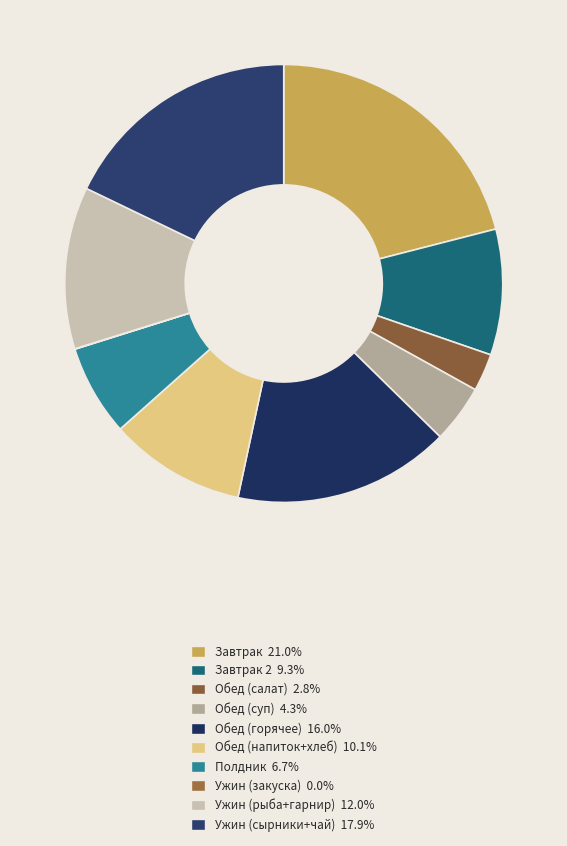

Does any single category account for the majority?

No